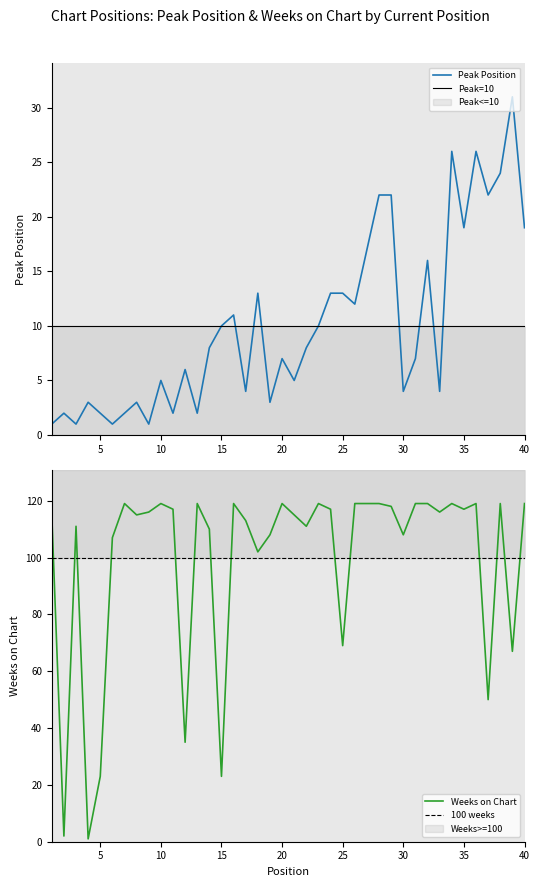

After their last crossing, which series has the higher values: Weeks on Chart or Peak Position?

Weeks on Chart